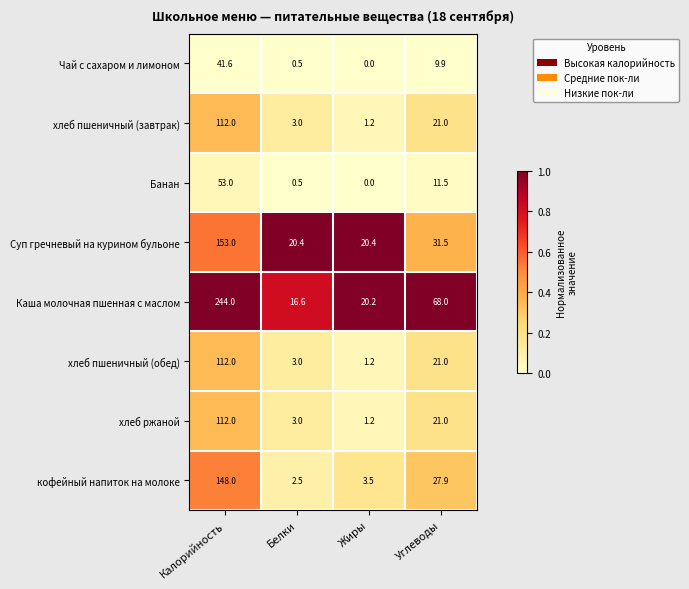

What is the maximum value for Каша молочная пшенная с маслом?

244.0